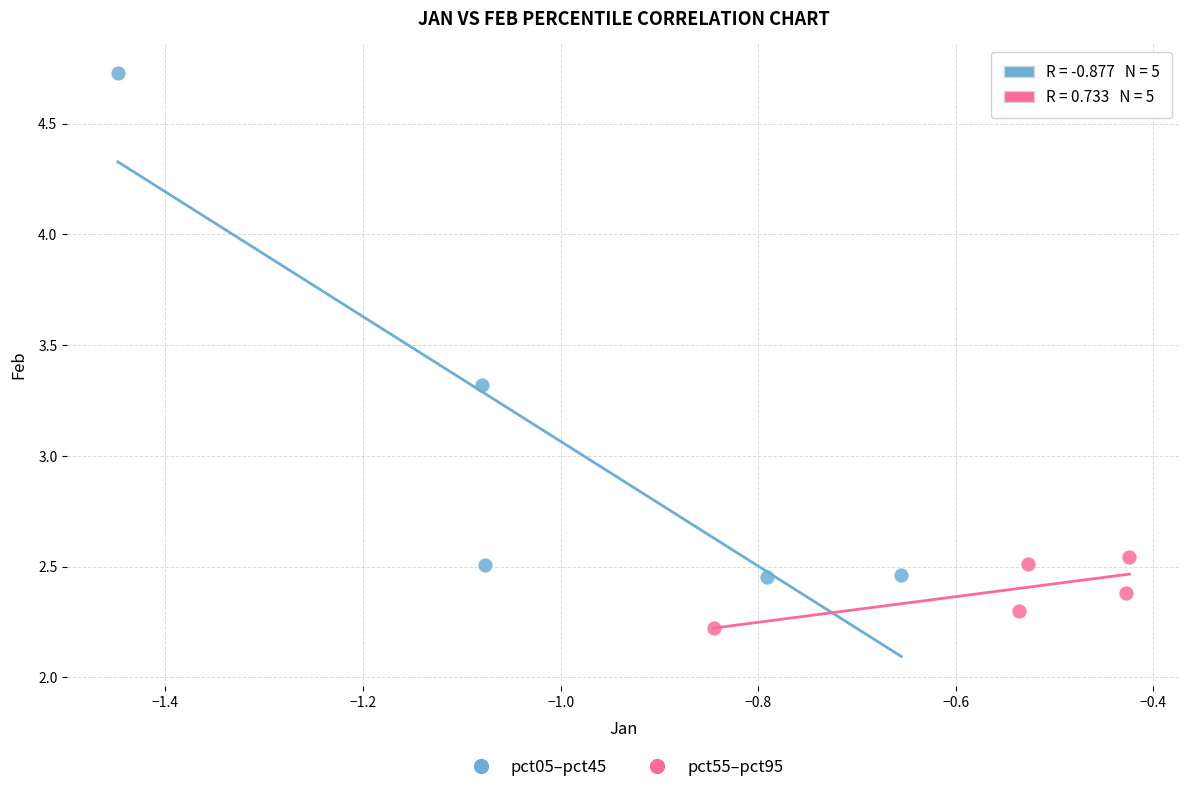

What are all the series names shown in the legend?

pct05–pct45, pct55–pct95